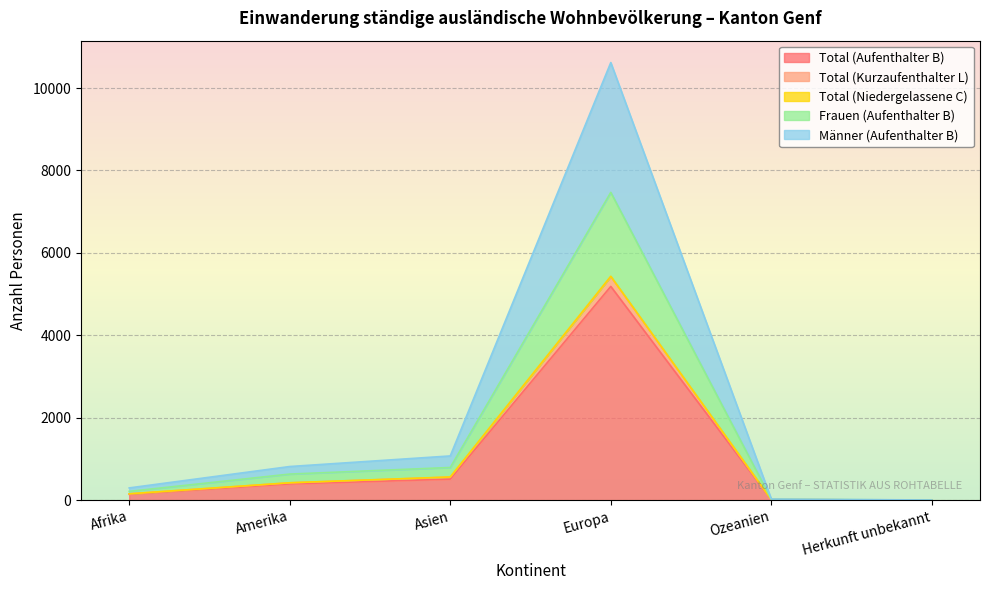

Which category has the highest value in the Total (Aufenthalter B) series?

Europa